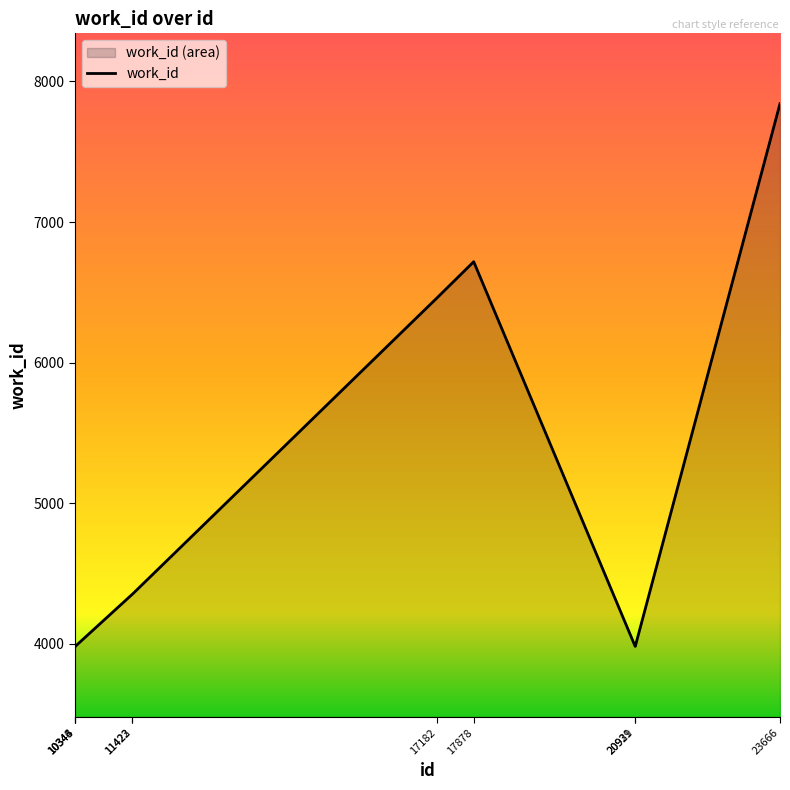

The value at 10343 is 3981. True or false?

True